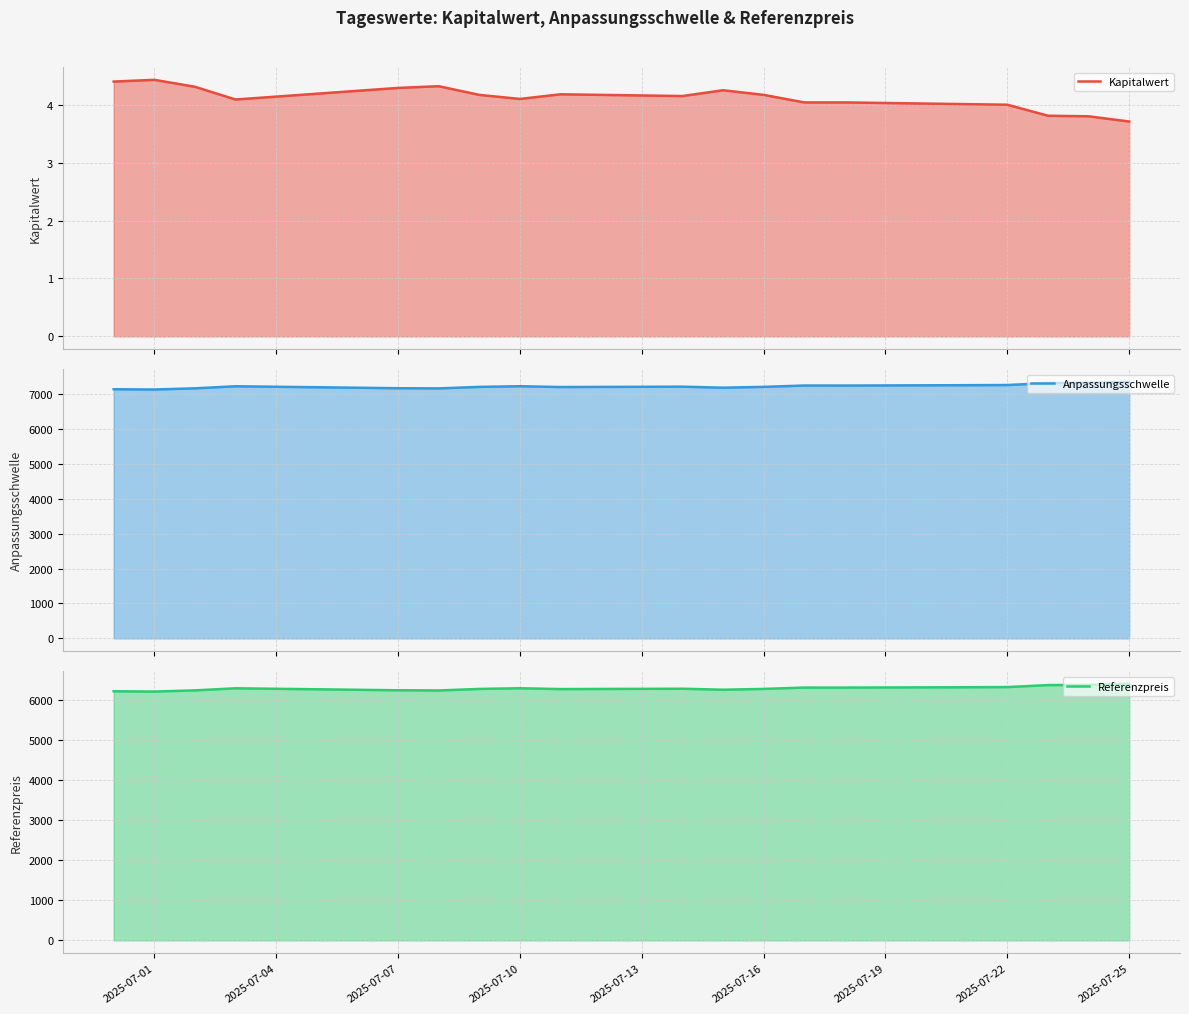

What is the average value of the Kapitalwert series?

4.1